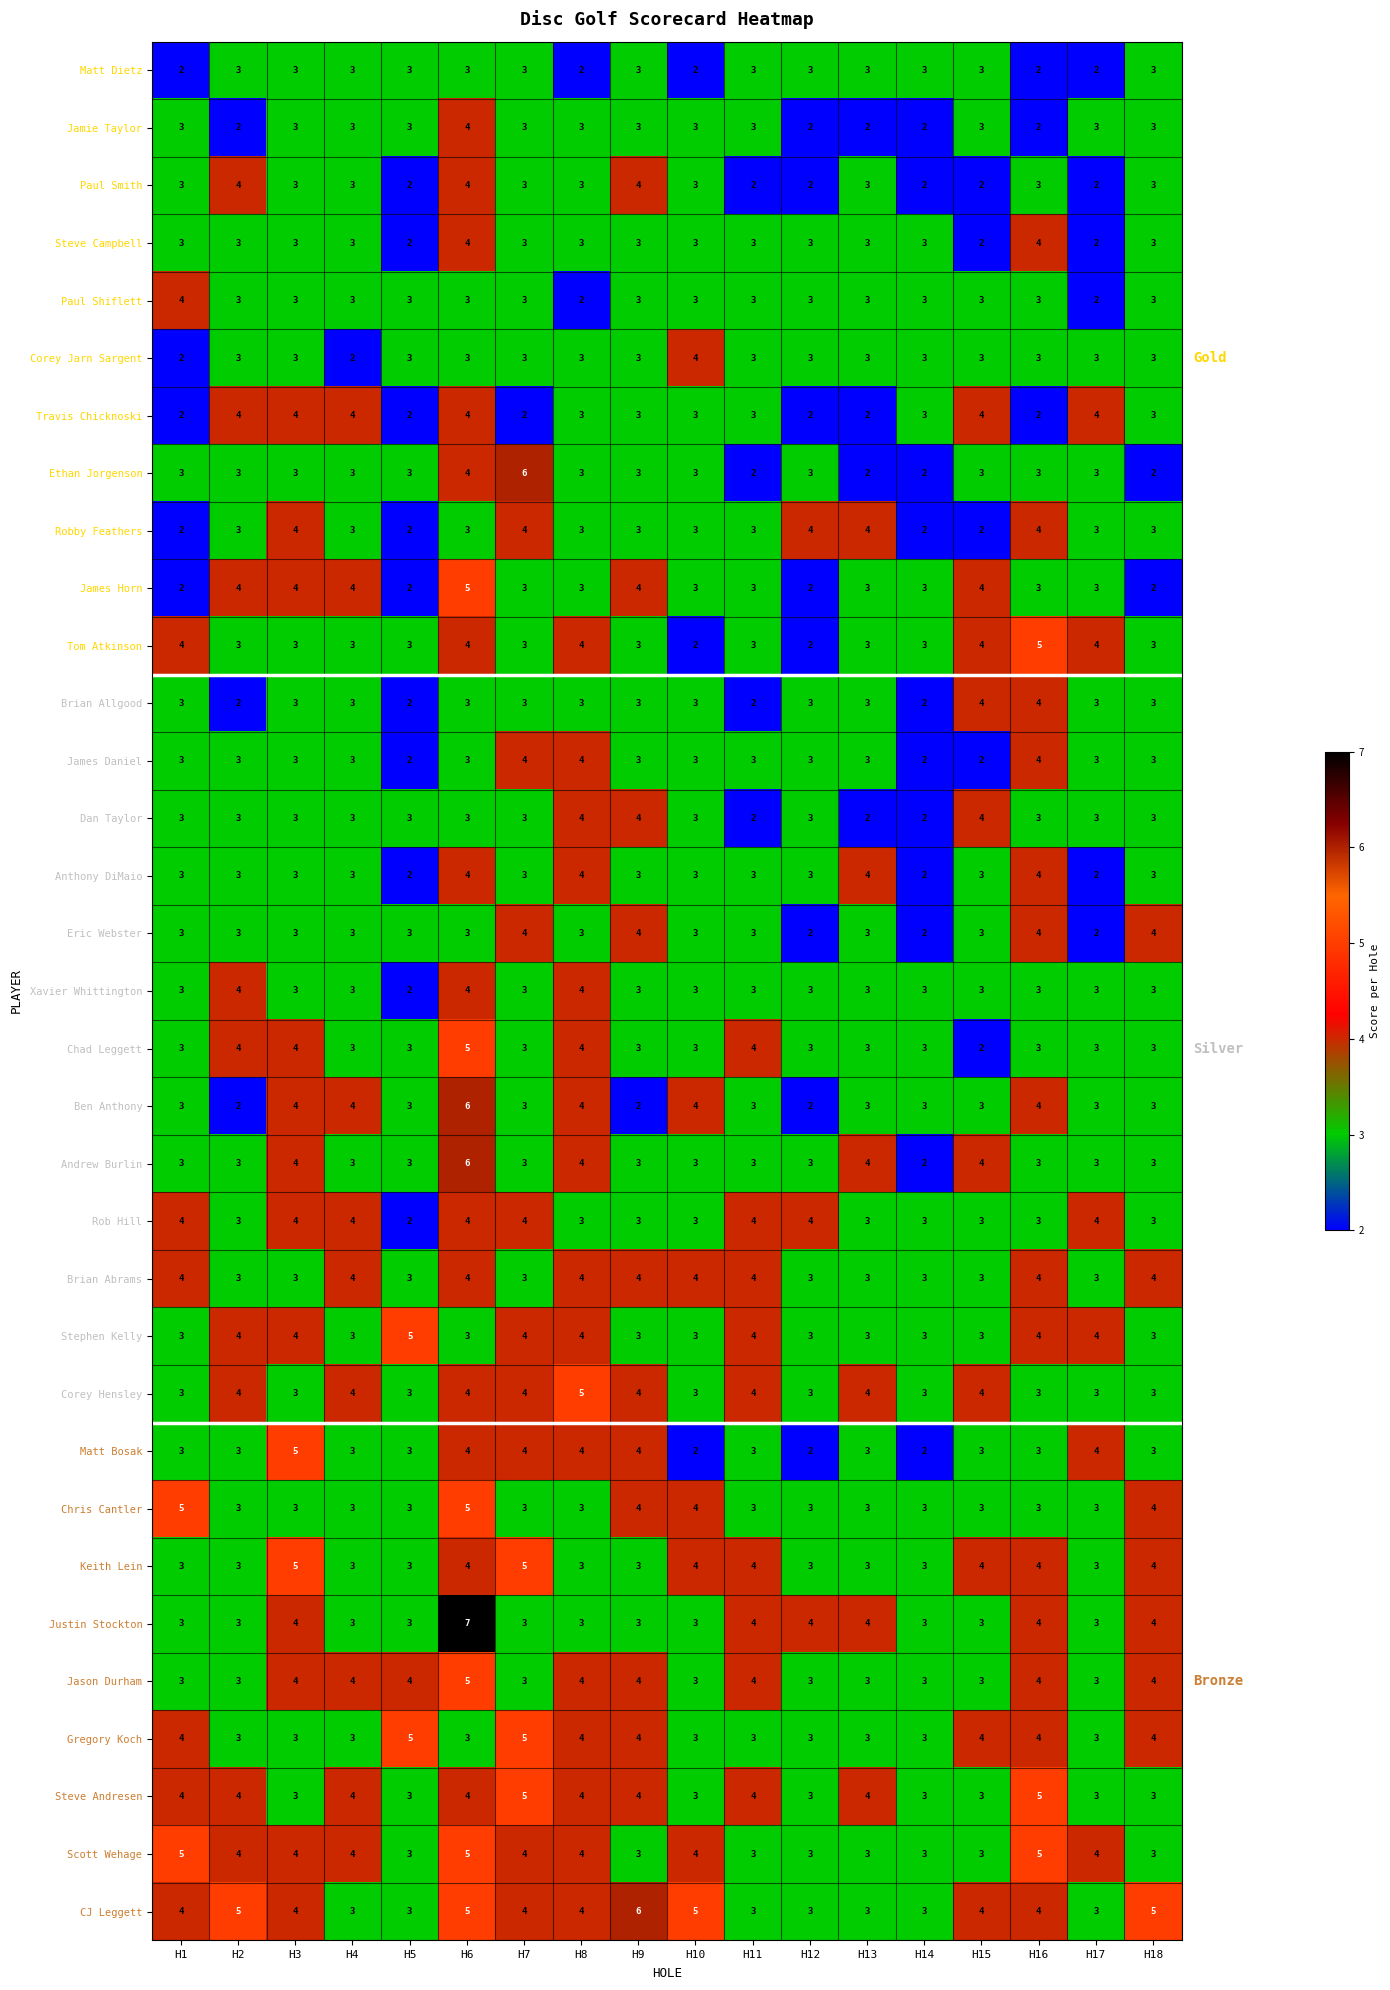

At which category is the sum across all series the highest?

H6